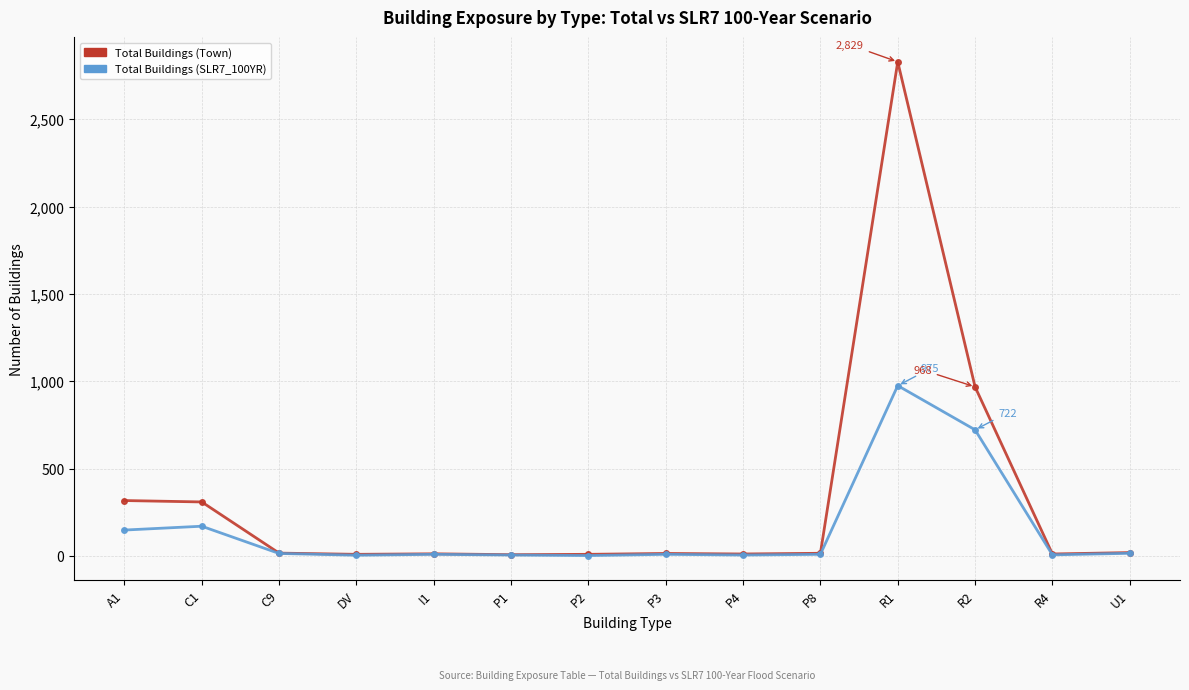

Rank the series by their average value, from lowest to highest.

Total Buildings (SLR7_100YR), Total Buildings (Town)